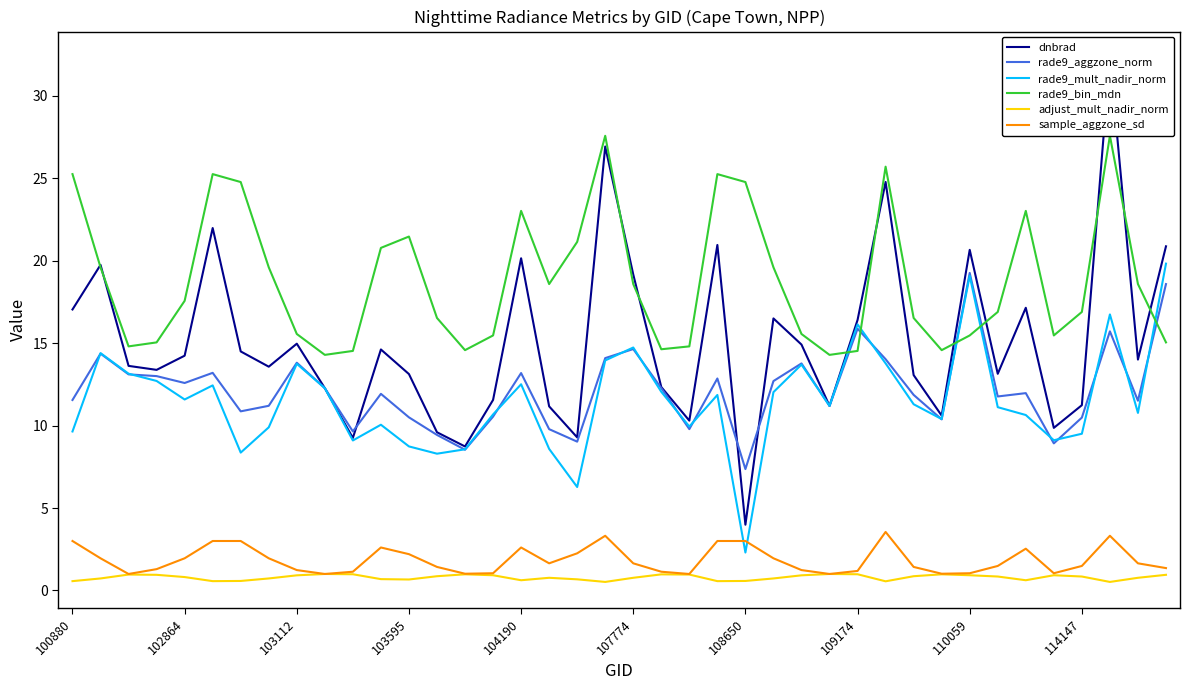

What is the highest value of the rade9_aggzone_norm series?

19.3